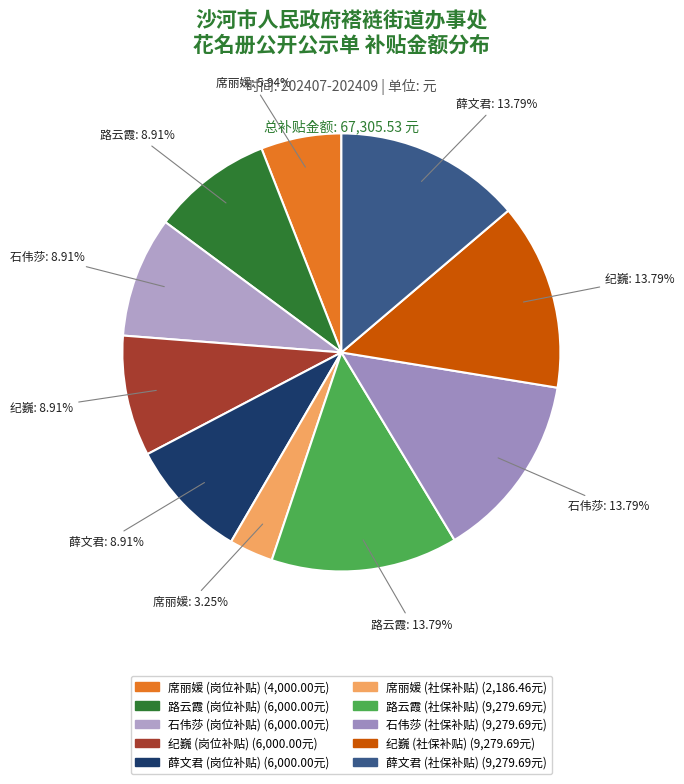

Does 纪巍 (岗位补贴) account for over 50% of the chart?

No